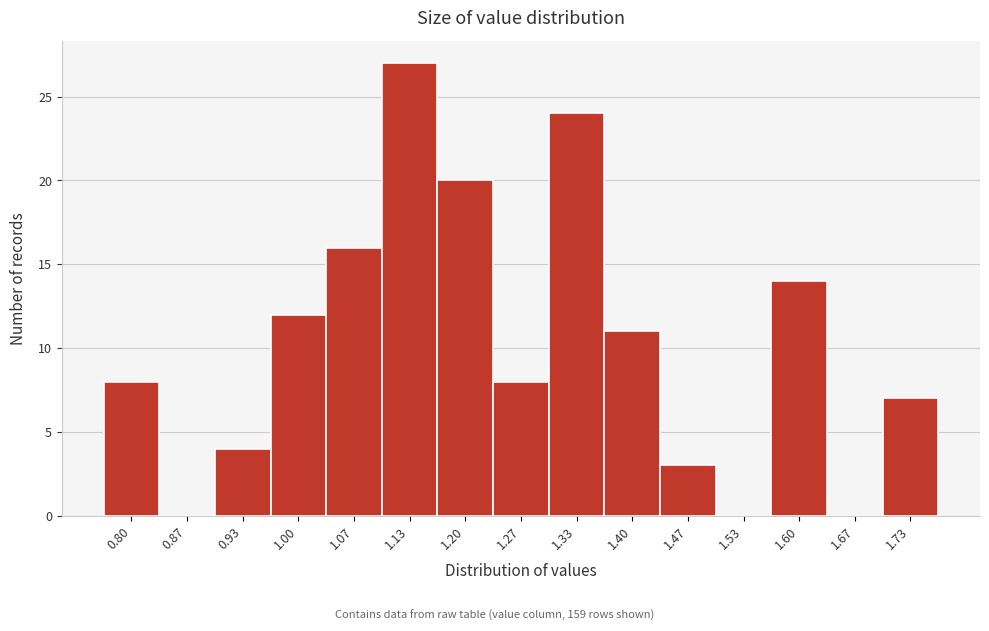

Reading left to right, list all the values displayed in this chart.

0.80=8	0.87=0	0.93=4	1.00=12	1.07=16	1.13=27	1.20=20	1.27=8	1.33=24	1.40=11	1.47=3	1.53=0	1.60=14	1.67=0	1.73=7